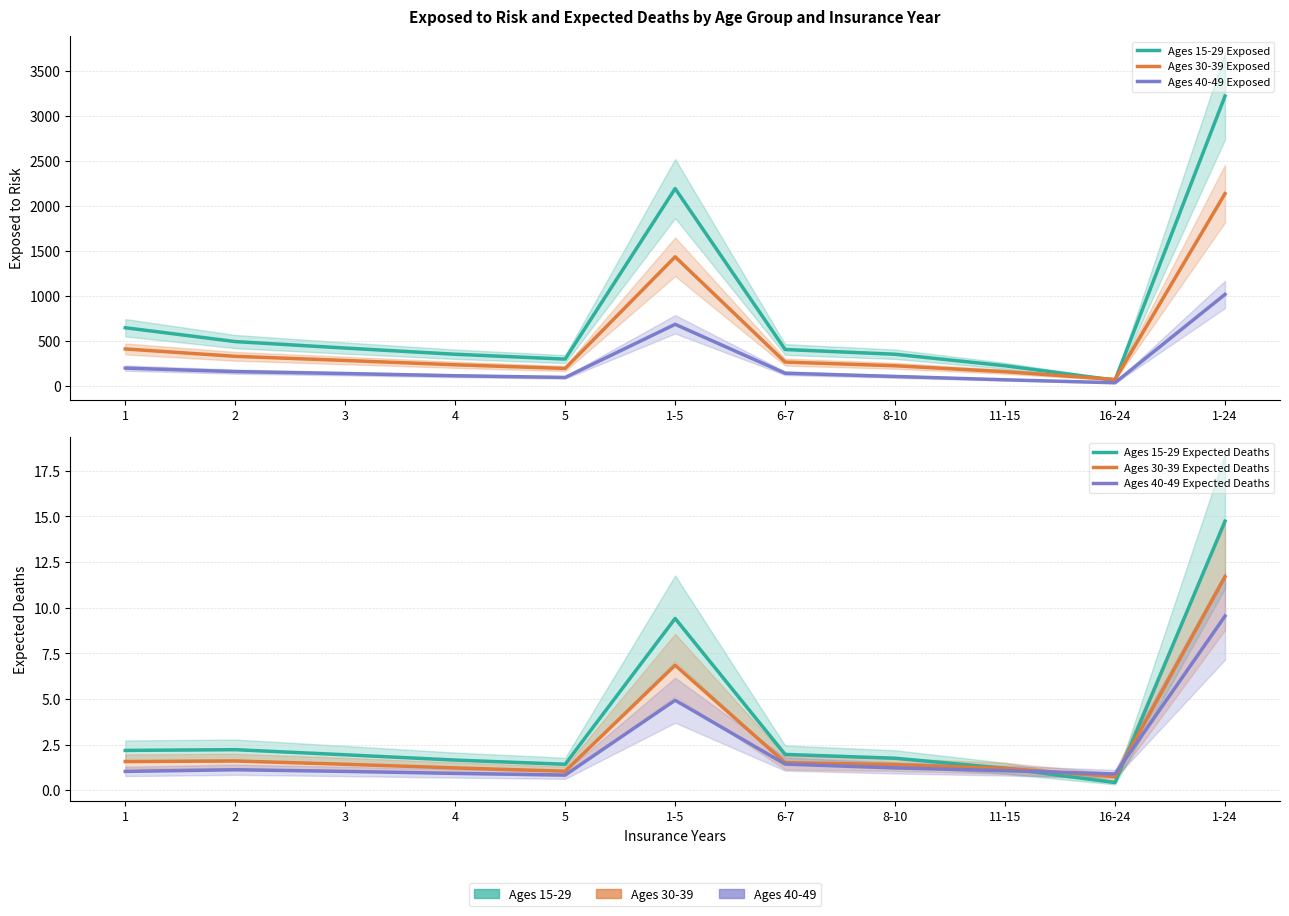

How many values in the Ages 30-39 Expected Deaths series are below 1?

1